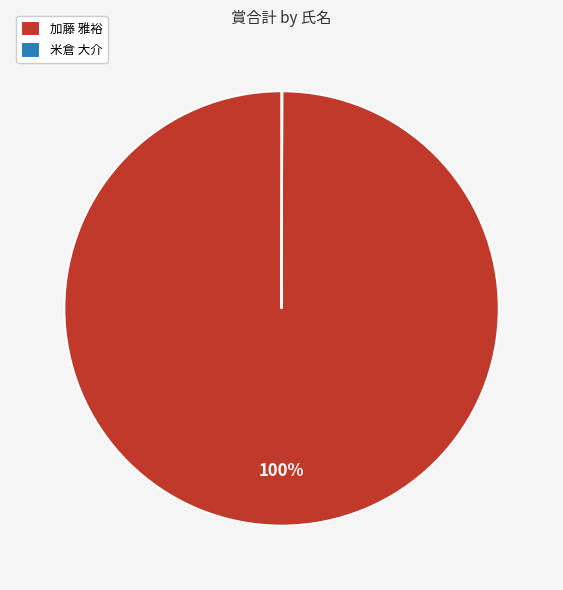

Is it true that 加藤 雅裕 is 88% of the pie?

False